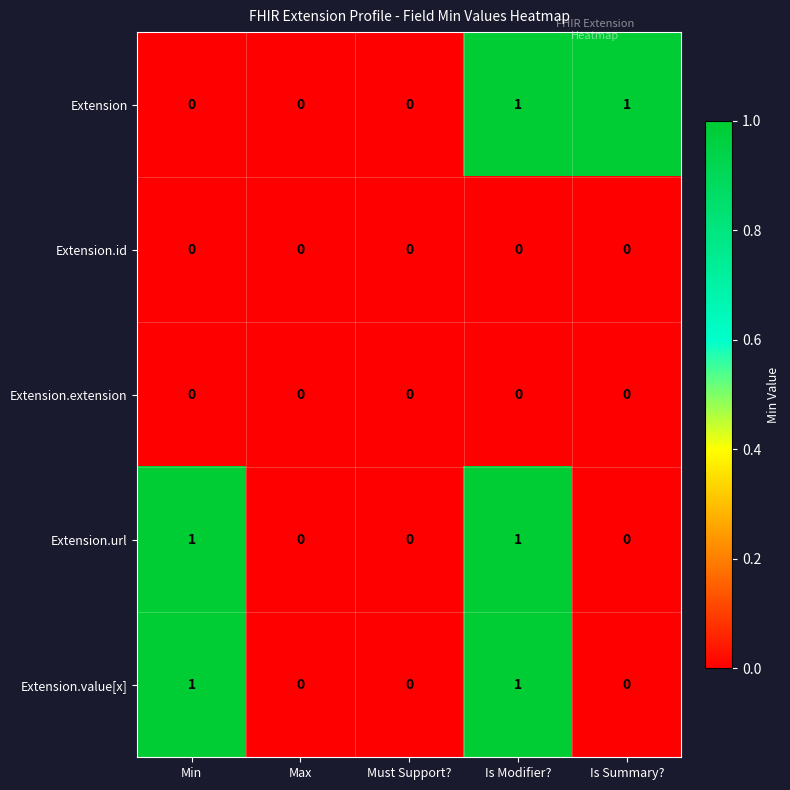

How many Extension values are between 0 and 1?

5